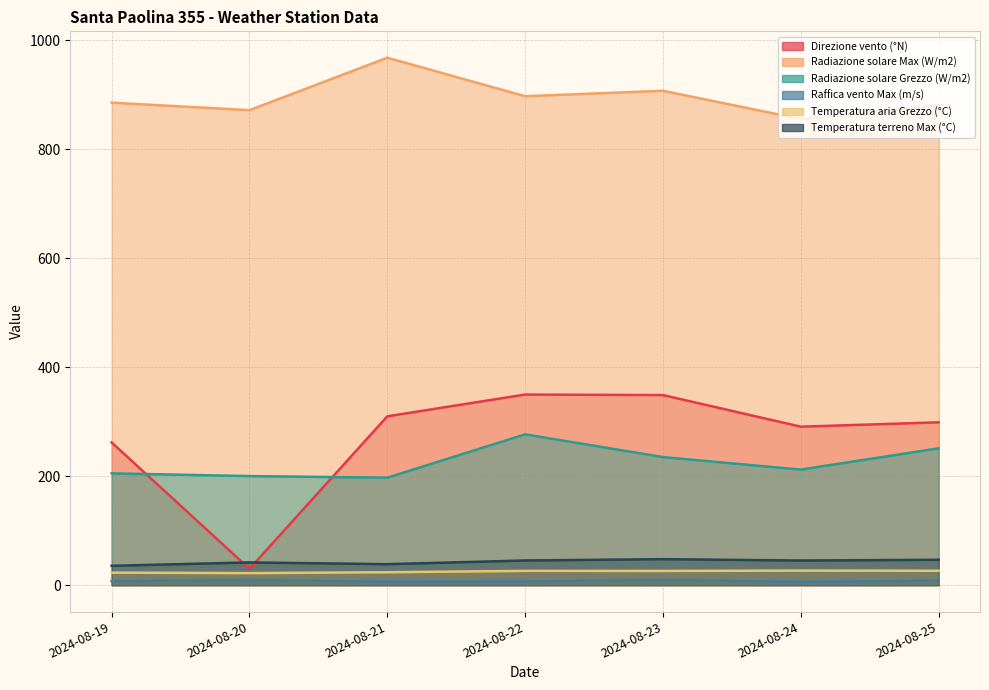

At which category does the chart reach its peak across all series?

2024-08-21